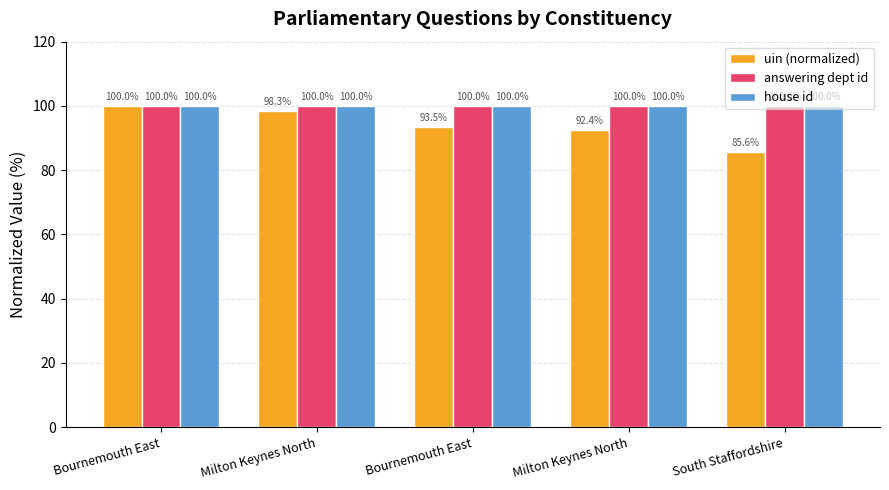

List the labels in order of house id value, smallest first.

Bournemouth East, Milton Keynes North, Bournemouth East, Milton Keynes North, South Staffordshire